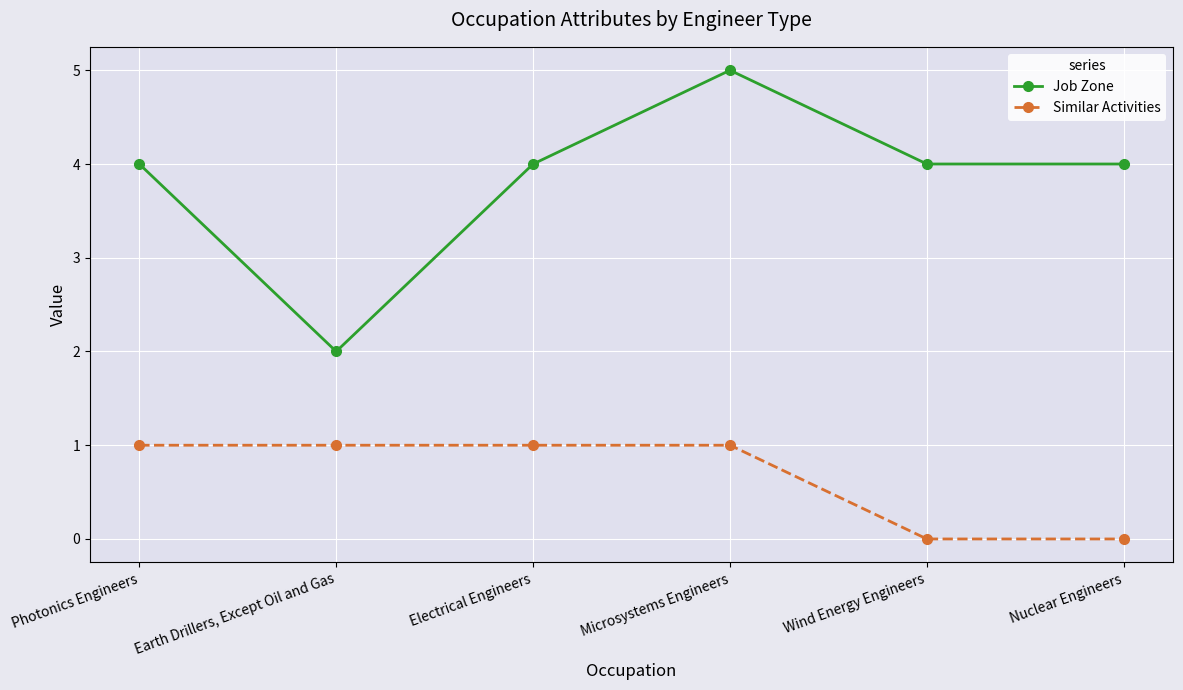

The Job Zone series shows 1 at Earth Drillers, Except Oil and Gas. True or false?

False